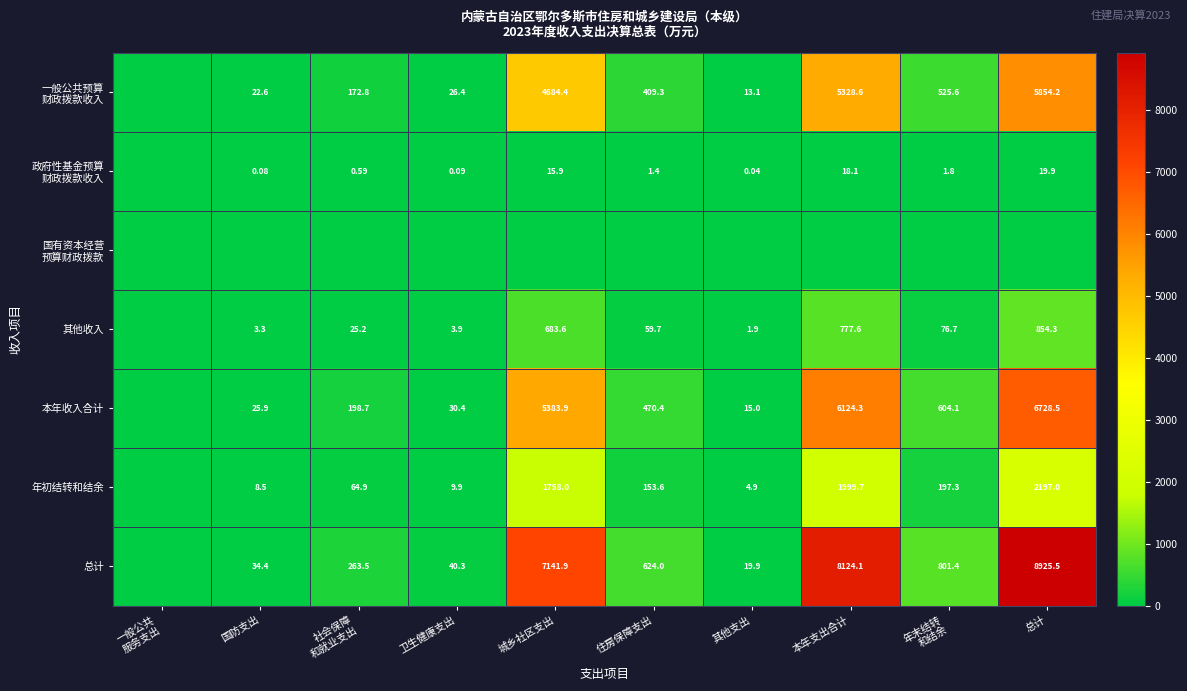

At which category is the sum across all series the highest?

总计